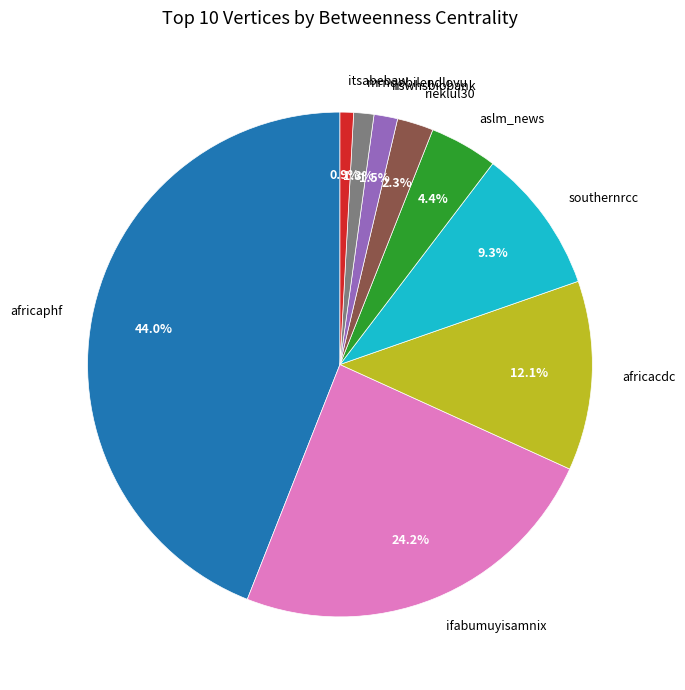

How many slices are in this pie chart?

9